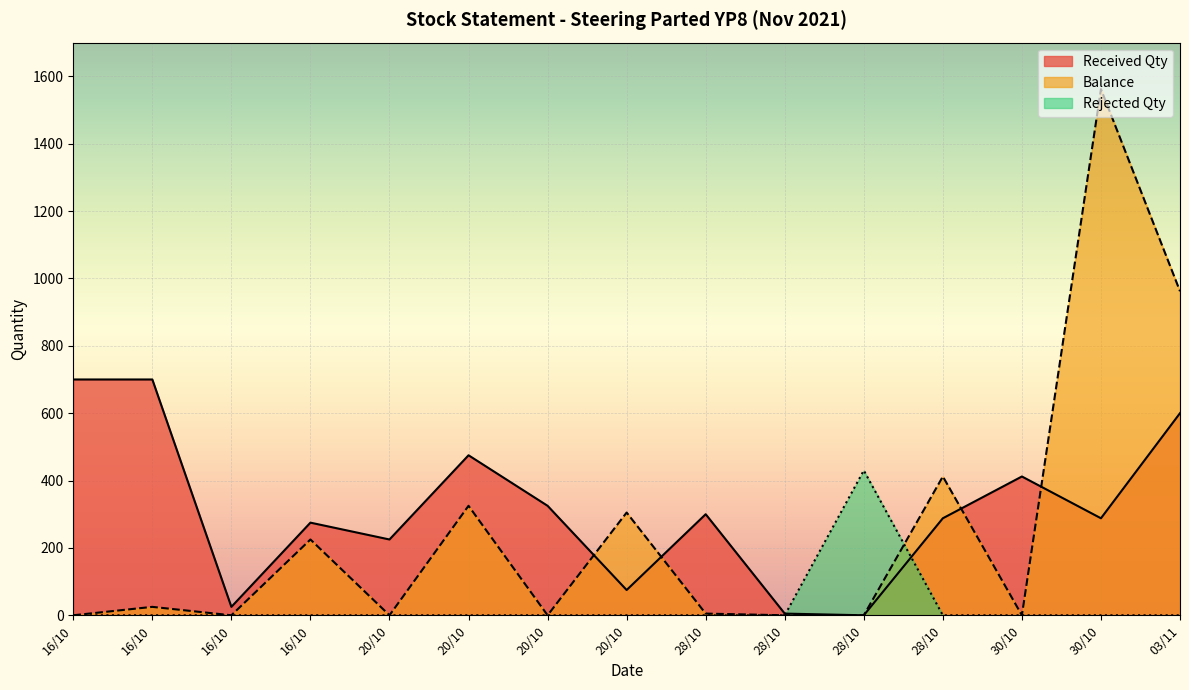

At which category is the sum across all series the highest?

30/10